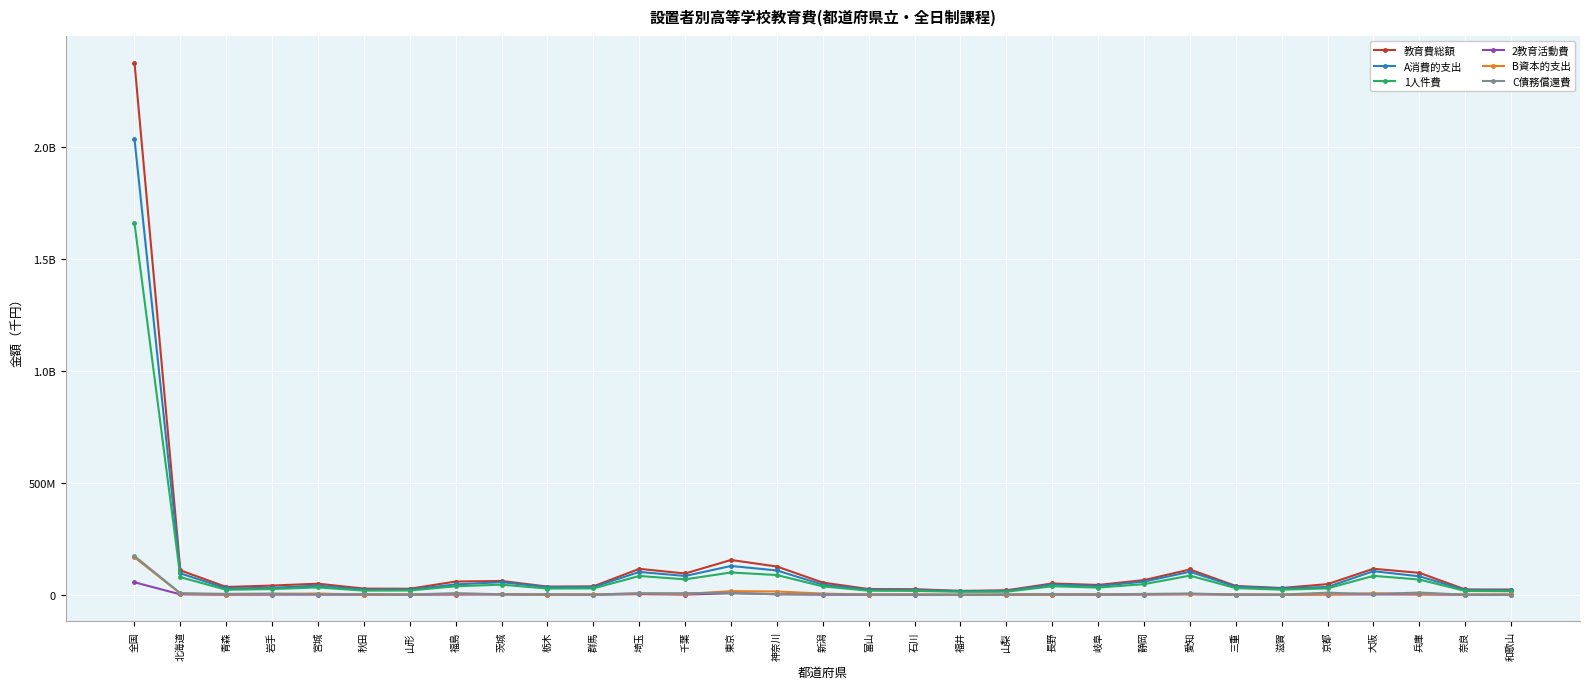

Reading left to right, transcribe all the data shown in this chart.

教育費総額: 全国=2376562943	北海道=109643813	青森=35427266	岩手=41610122	宮城=50038320	秋田=28098925	山形=27418082	福島=59708309	茨城=62107113	栃木=37143228	群馬=38240261	埼玉=116324063	千葉=95681811	東京=155970562	神奈川=126626965	新潟=54947943	富山=26021712	石川=25464246	福井=17989216	山梨=20500199	長野=51012490	岐阜=44417812	静岡=66144694	愛知=113425230	三重=39907011	滋賀=30804517	京都=48150765	大阪=116789233	兵庫=98432778	奈良=24335284	和歌山=23914608
A消費的支出: 全国=2035494986	北海道=96094279	青森=28928491	岩手=31575033	宮城=41409951	秋田=23040101	山形=23535447	福島=46837770	茨城=56796672	栃木=34439988	群馬=34770976	埼玉=102481212	千葉=84547530	東京=129144759	神奈川=109054401	新潟=45630615	富山=22784326	石川=21635554	福井=16976779	山梨=17191272	長野=46363171	岐阜=39391294	静岡=59345298	愛知=103210836	三重=36813001	滋賀=28590633	京都=35522961	大阪=106031492	兵庫=82915778	奈良=21645492	和歌山=21006003
1人件費: 全国=1659544855	北海道=79207955	青森=22738760	岩手=26126465	宮城=33346232	秋田=19083375	山形=19583557	福島=38459747	茨城=45701426	栃木=28197225	群馬=28975780	埼玉=84488007	千葉=69503525	東京=100071819	神奈川=88685366	新潟=37942109	富山=18714626	石川=17871021	福井=13777466	山梨=14135793	長野=38612923	岐阜=32656499	静岡=48051130	愛知=86115428	三重=30172908	滋賀=23320065	京都=29192202	大阪=85091585	兵庫=68546467	奈良=17551518	和歌山=16399240
2教育活動費: 全国=56262248	北海道=2254486	青森=626683	岩手=1137177	宮城=1357534	秋田=525505	山形=630867	福島=1383080	茨城=1848518	栃木=939501	群馬=519869	埼玉=3153464	千葉=1149070	東京=7333289	神奈川=3065527	新潟=821217	富山=632780	石川=378224	福井=459883	山梨=137625	長野=1181241	岐阜=737207	静岡=1545562	愛知=2409726	三重=1138960	滋賀=592908	京都=1698881	大阪=2106444	兵庫=1852633	奈良=618750	和歌山=668141
B資本的支出: 全国=167672455	北海道=6209547	青森=1738712	岩手=4282400	宮城=6089909	秋田=1073317	山形=1925229	福島=5467345	茨城=2392685	栃木=299947	群馬=1947493	埼玉=6841849	千葉=3545999	東京=16887769	神奈川=15129221	新潟=5765511	富山=1348710	石川=1837019	福井=555839	山梨=871721	長野=1272704	岐阜=2639687	静岡=2483087	愛知=3907315	三重=1665873	滋賀=851732	京都=2586928	大阪=7335200	兵庫=5029899	奈良=1748803	和歌山=2120161
C債務償還費: 全国=173395502	北海道=7339987	青森=4760063	岩手=5752689	宮城=2538460	秋田=3985507	山形=1957406	福島=7403194	茨城=2917756	栃木=2403293	群馬=1521792	埼玉=7001002	千葉=7588282	東京=9938034	神奈川=2443343	新潟=3551817	富山=1888676	石川=1991673	福井=456598	山梨=2437206	長野=3376615	岐阜=2386831	静岡=4316309	愛知=6307079	三重=1428137	滋賀=1362152	京都=10040876	大阪=3422541	兵庫=10487101	奈良=940989	和歌山=788444